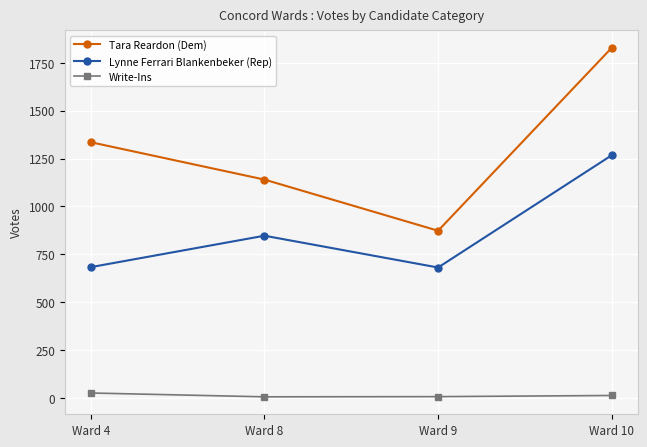

Count the number of categories in the chart.

4